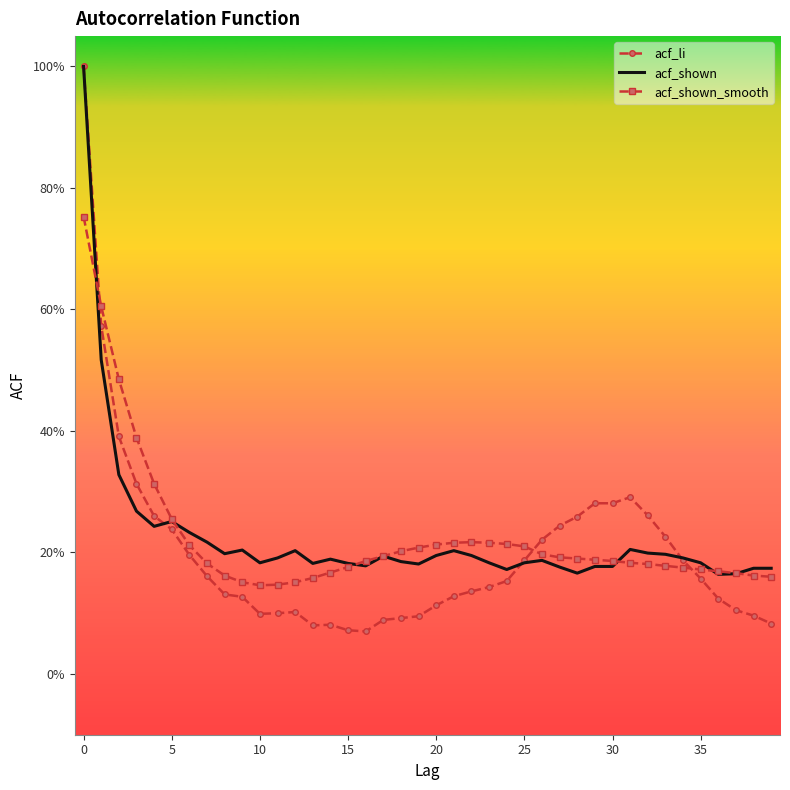

At how many categories does at least one series exceed 0?

40